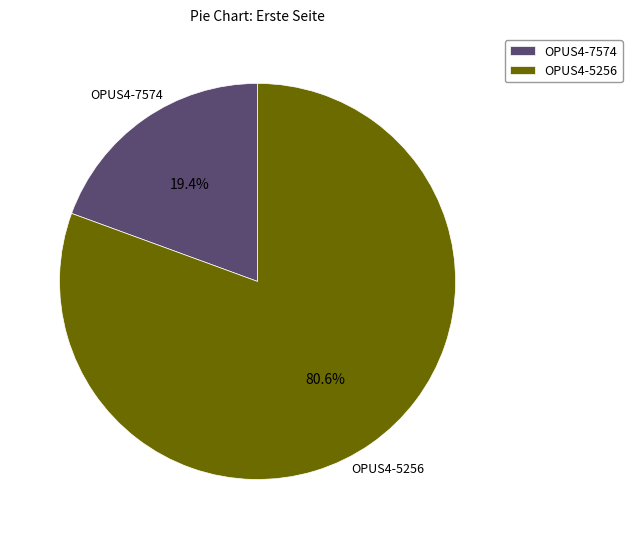

Between OPUS4-7574 and OPUS4-5256, which is larger?

OPUS4-5256